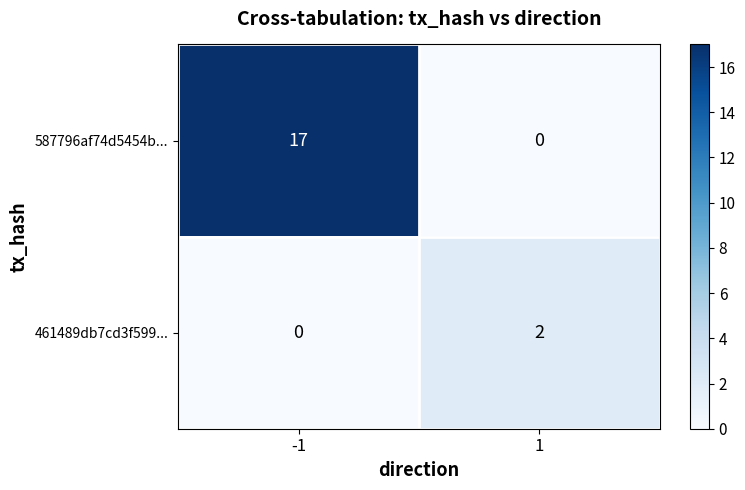

The value of 461489db7cd3f599... at 1 is 3. True or false?

False